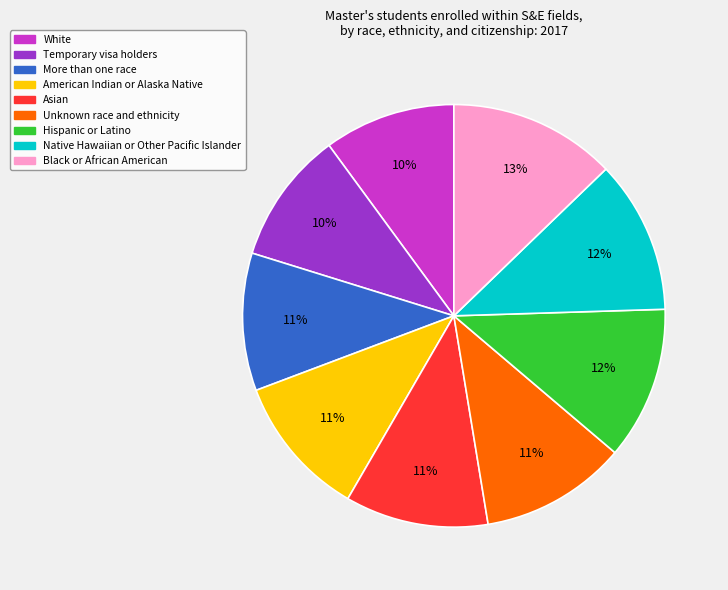

True or false: American Indian or Alaska Native accounts for 1% of the total.

False